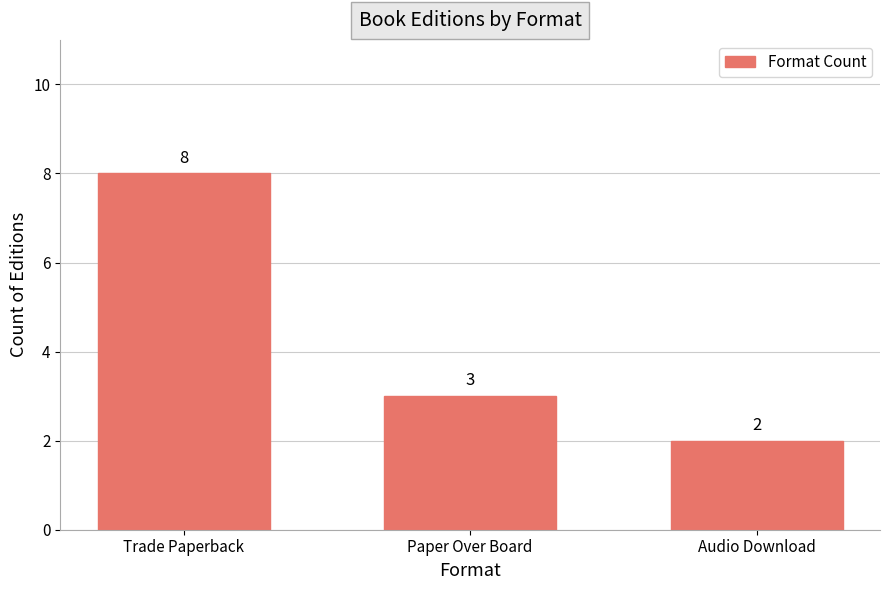

How many data points are less than 3?

1